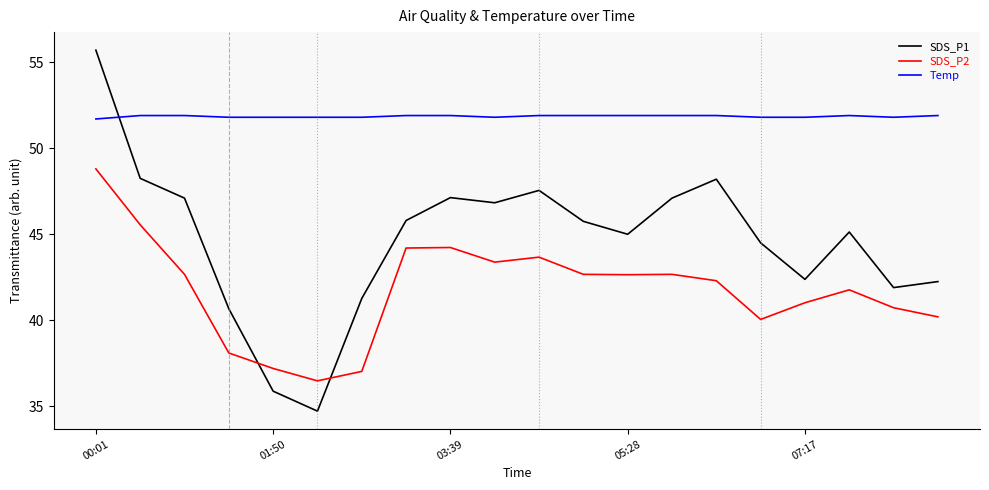

Rank the series by their maximum value, from highest to lowest.

SDS_P1, Temp, SDS_P2